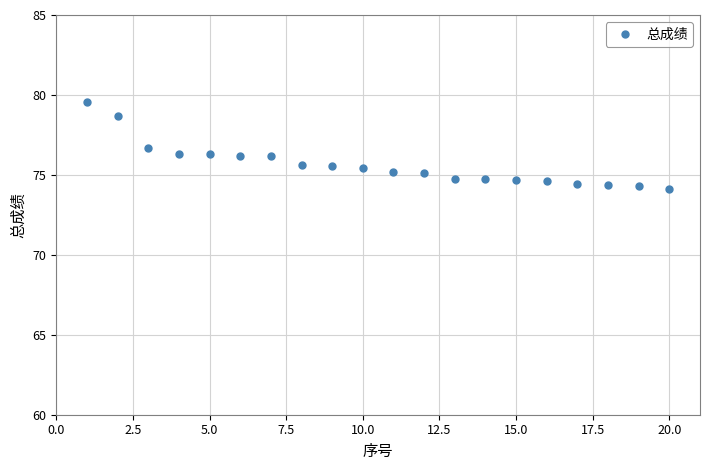

What is the difference between the second highest and second lowest values?

4.4